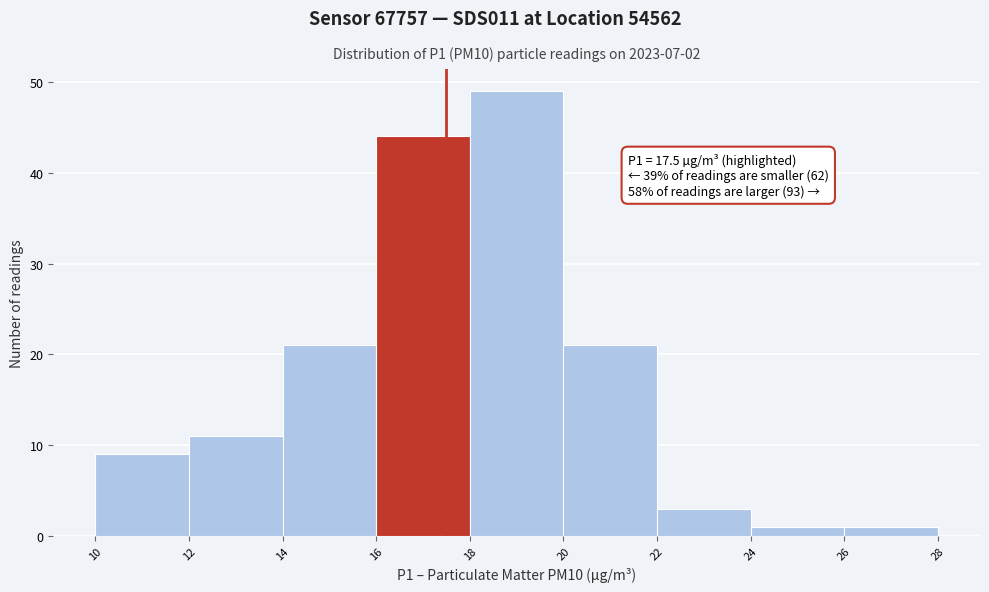

Which range on the x-axis has the tallest bar?

18 to 20